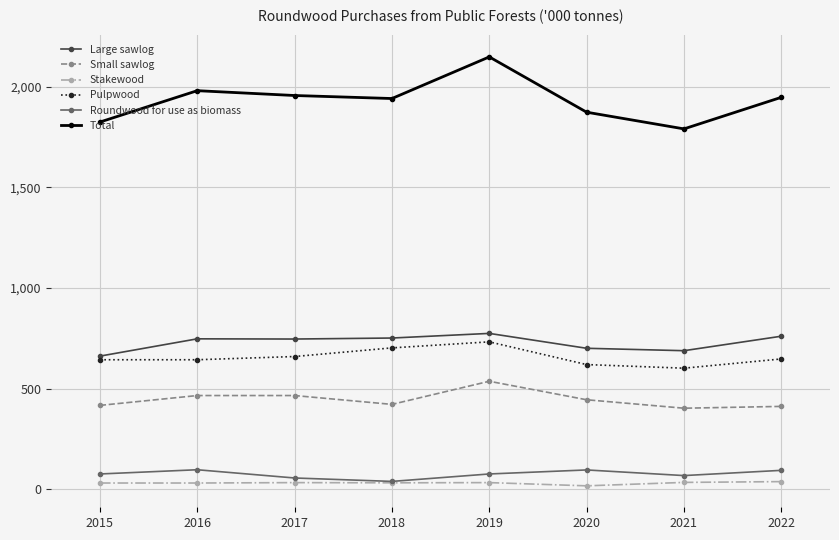

Which series has the largest total across all categories?

Total